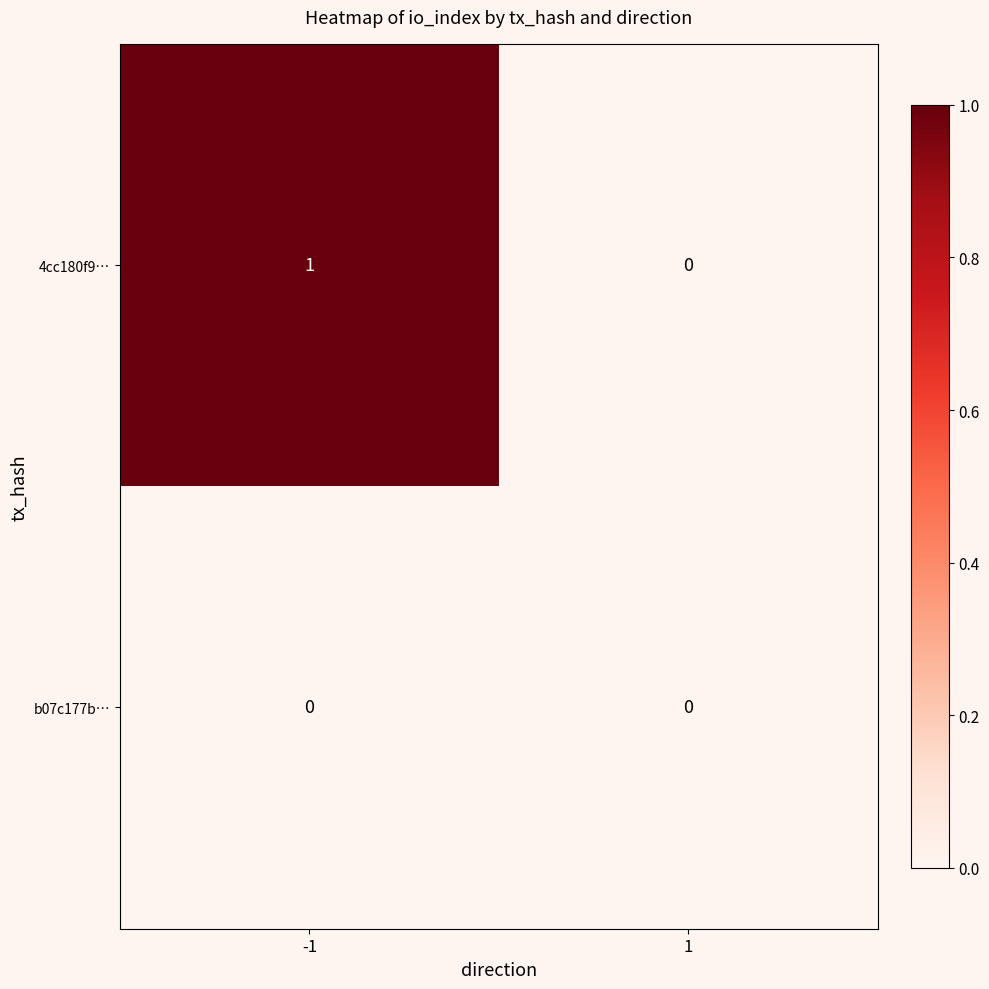

List the series in order of their peak value, highest first.

4cc180f9…, b07c177b…